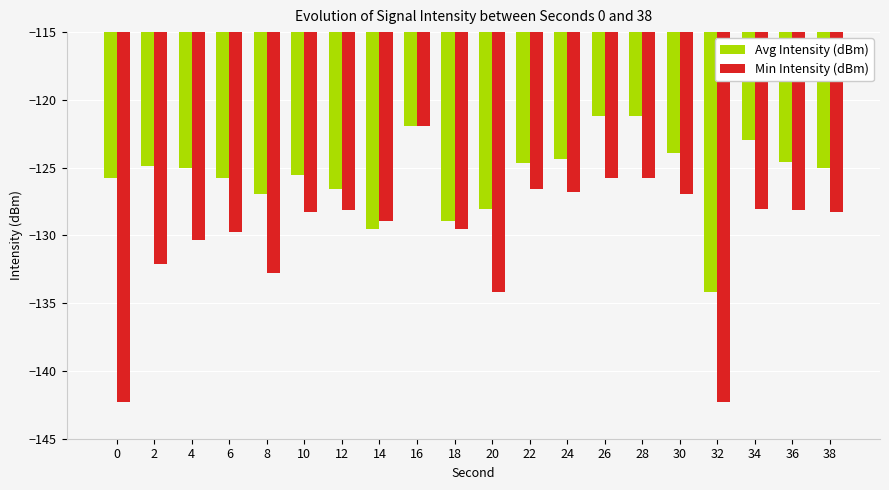

What are all the series names shown in the legend?

Avg Intensity (dBm), Min Intensity (dBm)